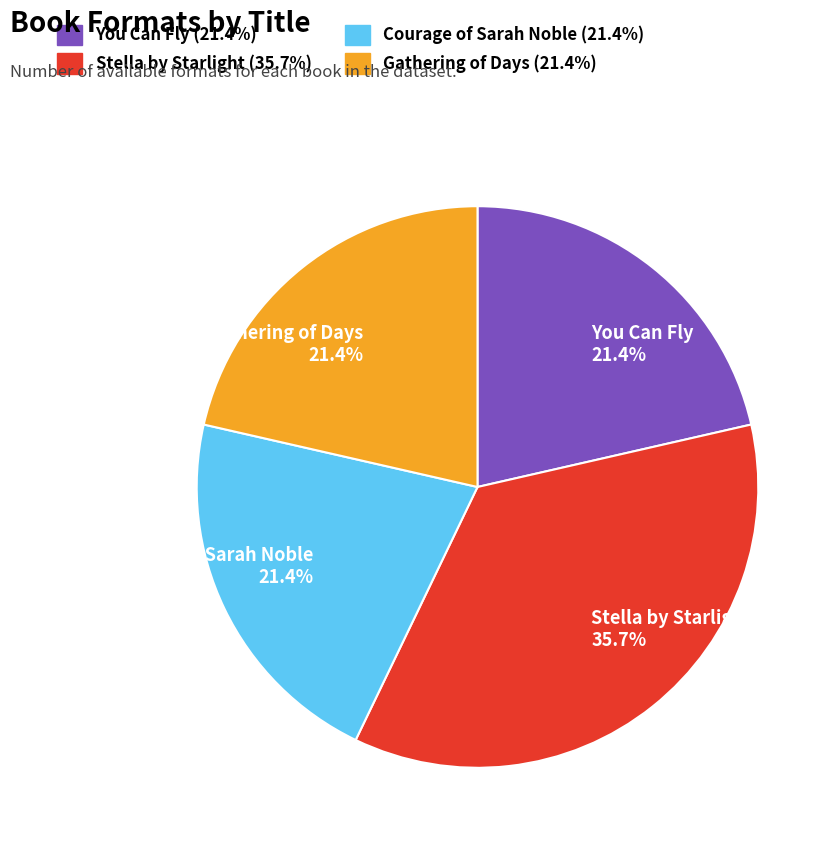

Is the sum of Gathering of Days and You Can Fly greater than half?

No